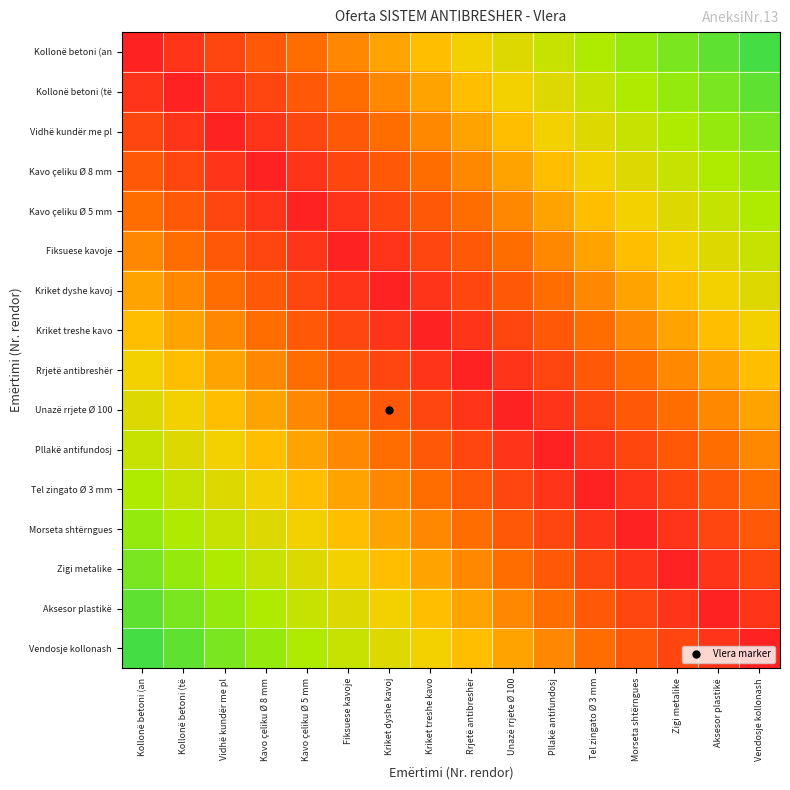

Which series has the widest spread of values?

Kollonë betoni (an